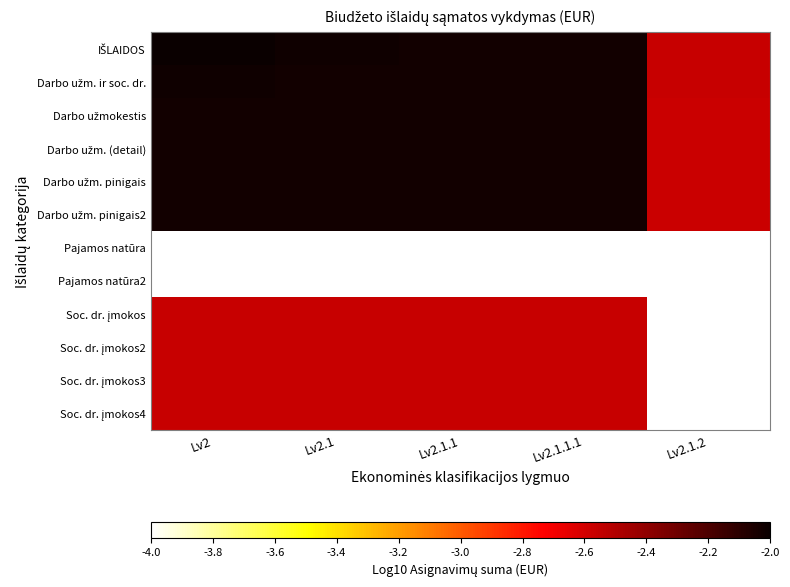

Rank the series by their maximum value, from highest to lowest.

IŠLAIDOS, Darbo užm. ir soc. dr., Darbo užmokestis, Darbo užm. (detail), Darbo užm. pinigais, Darbo užm. pinigais2, Soc. dr. įmokos, Soc. dr. įmokos2, Soc. dr. įmokos3, Soc. dr. įmokos4, Pajamos natūra, Pajamos natūra2